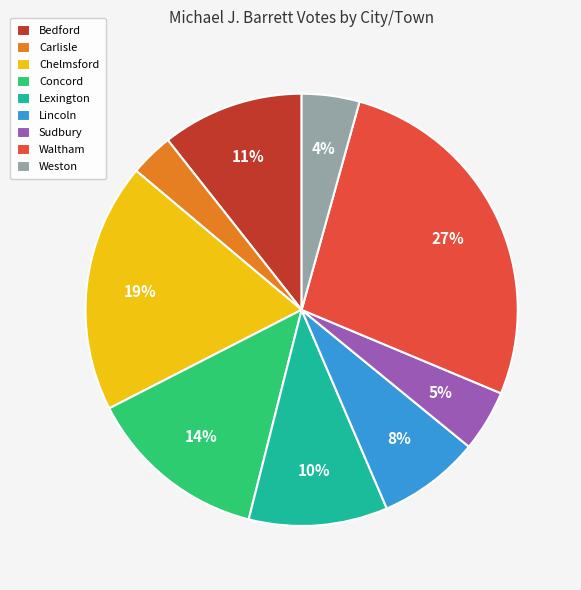

Is there a majority slice in this chart?

No